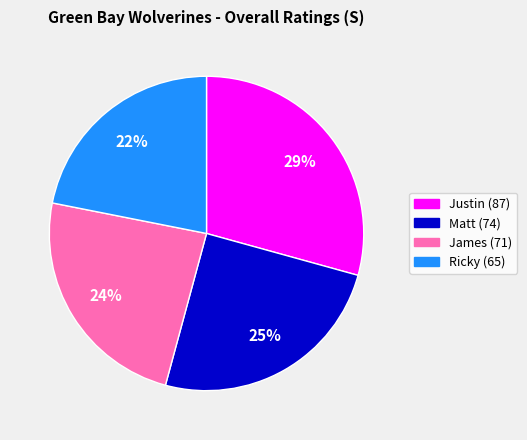

Approximately how many times larger is the value at Justin compared to Ricky?

1.3